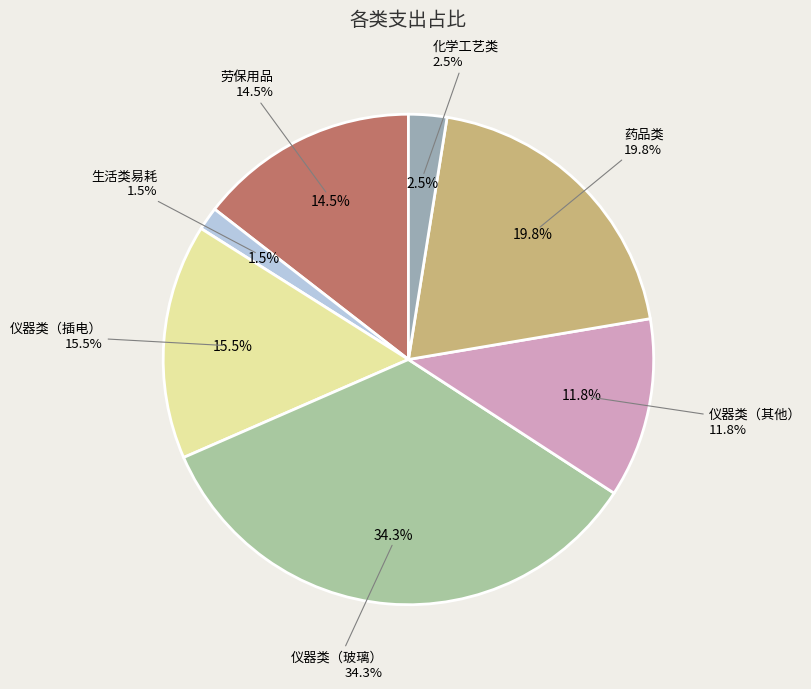

Between 生活类易耗 and 仪器类（插电）, which is larger?

仪器类（插电）